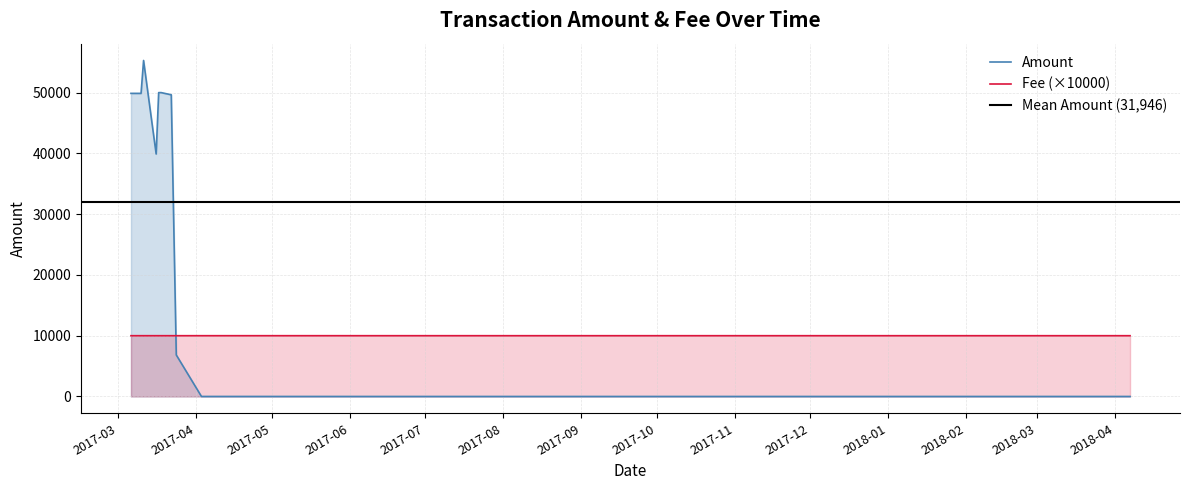

Is it true that Amount equals 49998.0 at 2017-03-18?

True